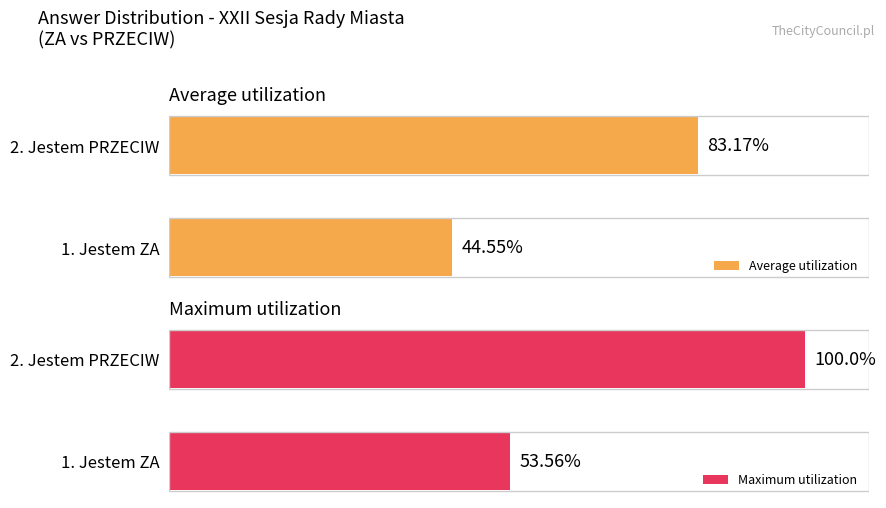

Rank the series at 2. Jestem PRZECIW from lowest to highest value.

Average utilization, Maximum utilization